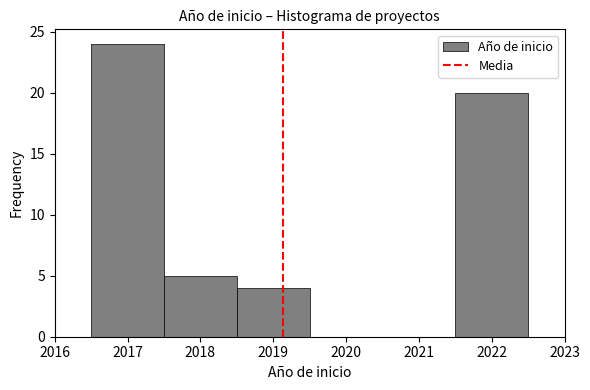

Over which range of the x-axis is the bar tallest?

2016.5 to 2017.5